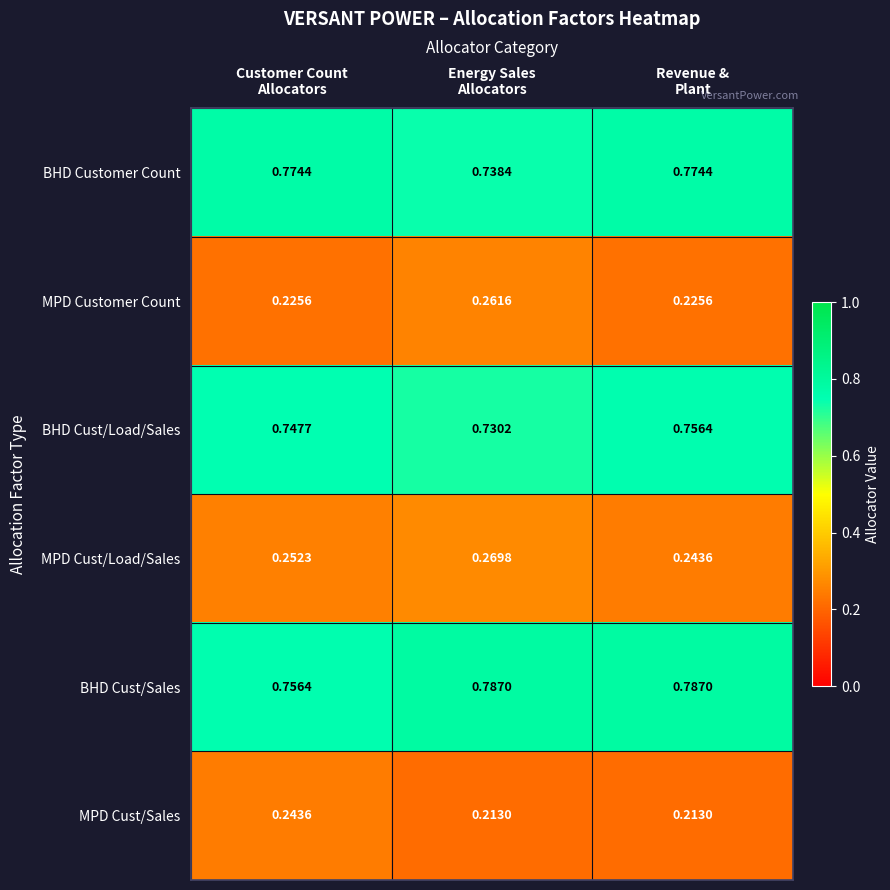

What is the total value across all series at Customer Count
Allocators?

3.0